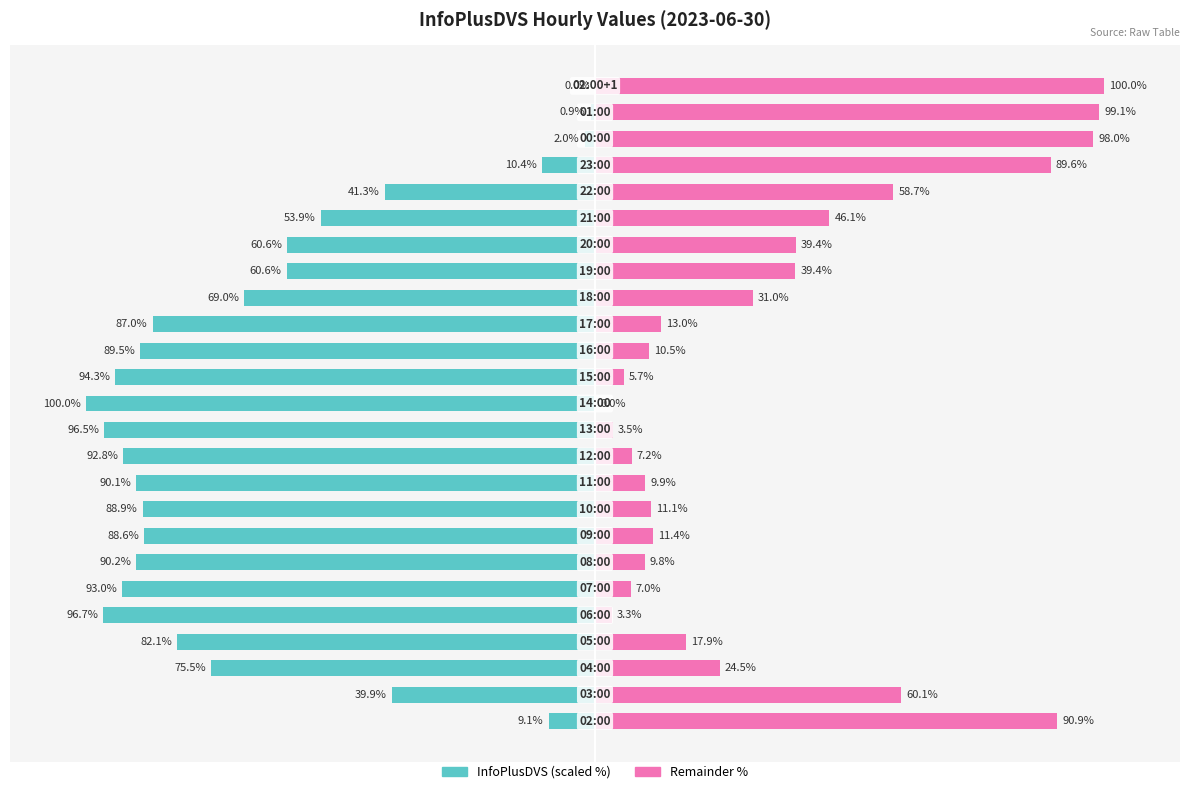

How many values in the InfoPlusDVS (scaled %) series exceed -82?

12